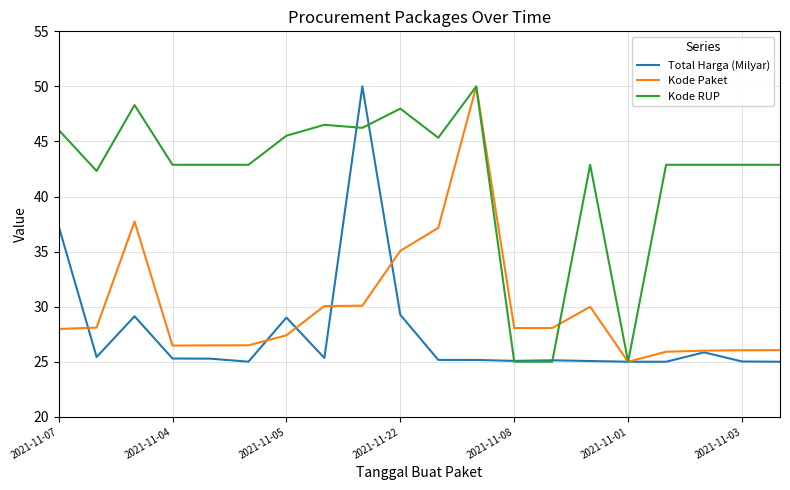

What is the value of the Total Harga (Milyar) point at the 2nd from the left?

25.4